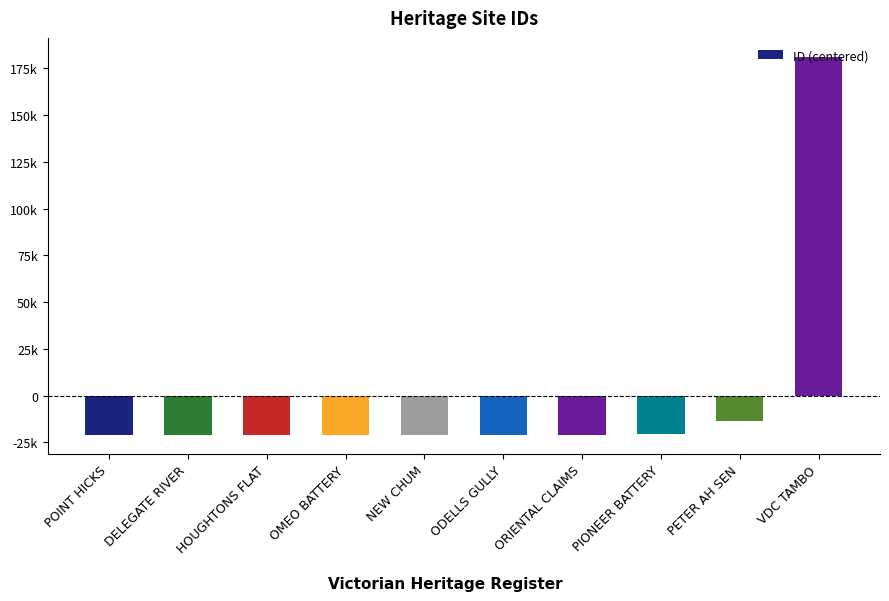

Does the chart contain any negative values?

Yes